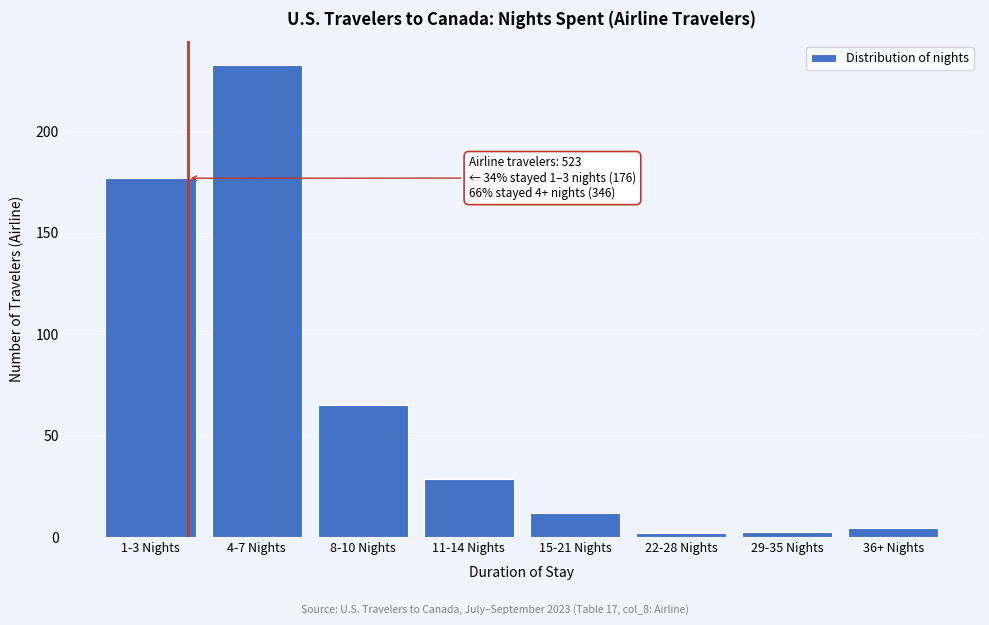

What is the greatest value displayed?

232.7